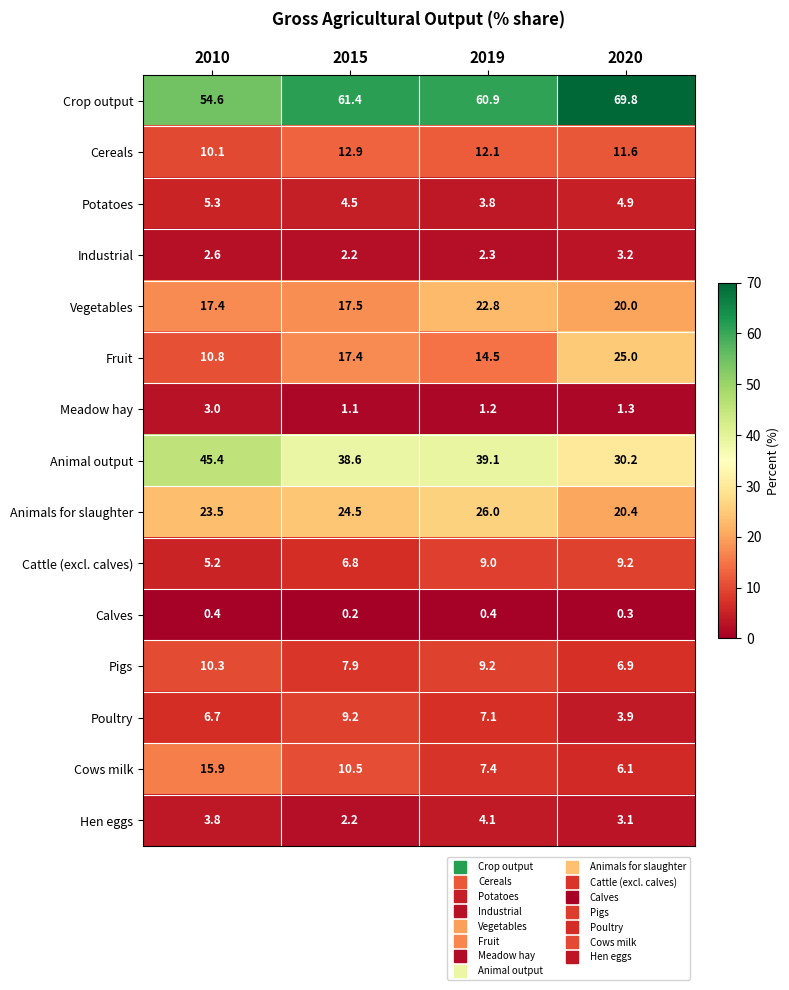

What is the minimum value for Potatoes?

3.8